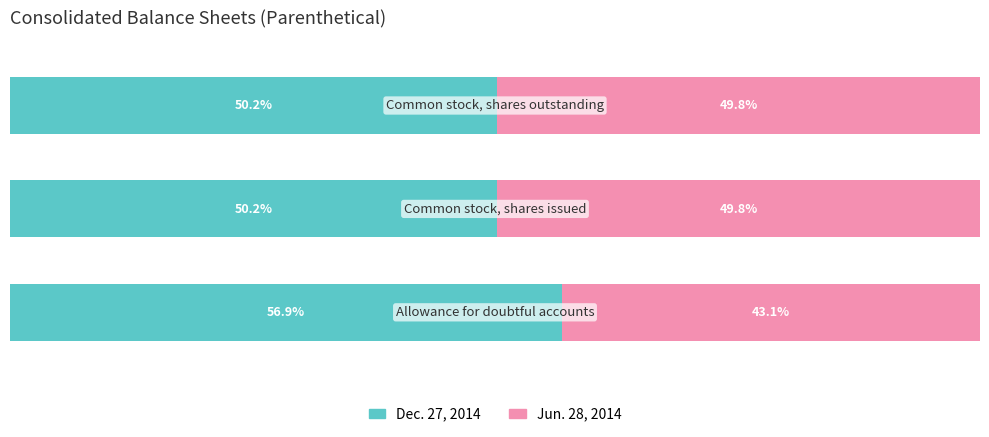

What are all the series names shown in the legend?

Dec. 27, 2014, Jun. 28, 2014